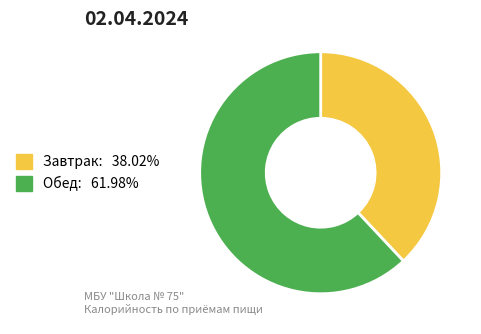

Is there a majority slice in this chart?

Yes